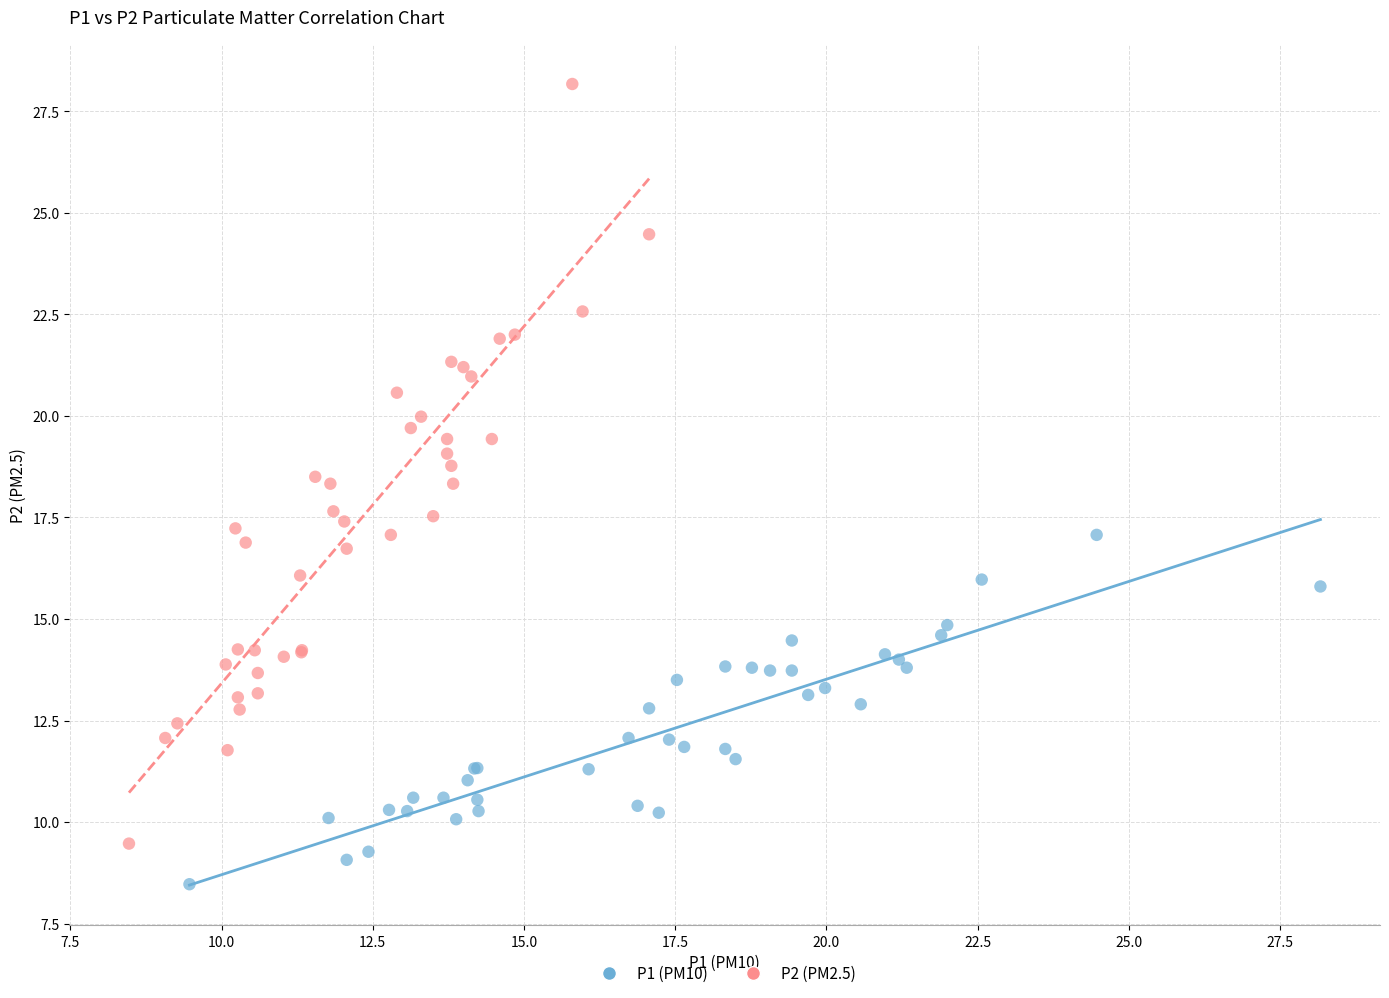

Which series has the largest Y range (max minus min)?

P2 (PM2.5)